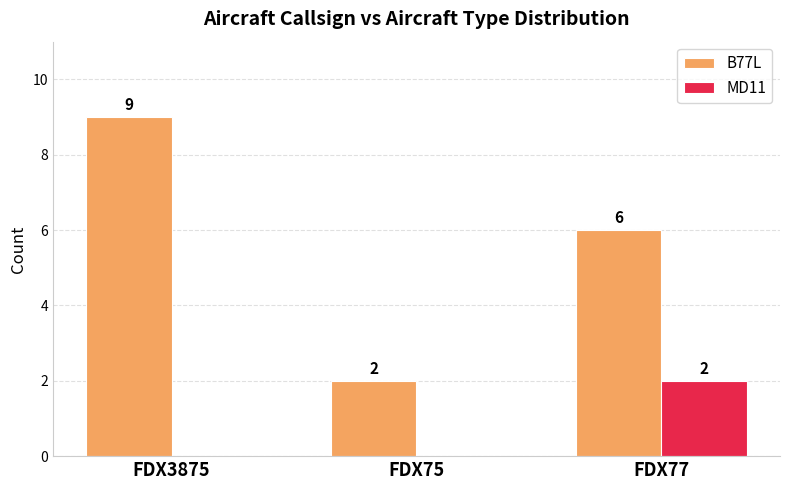

What are all the series names shown in the legend?

B77L, MD11